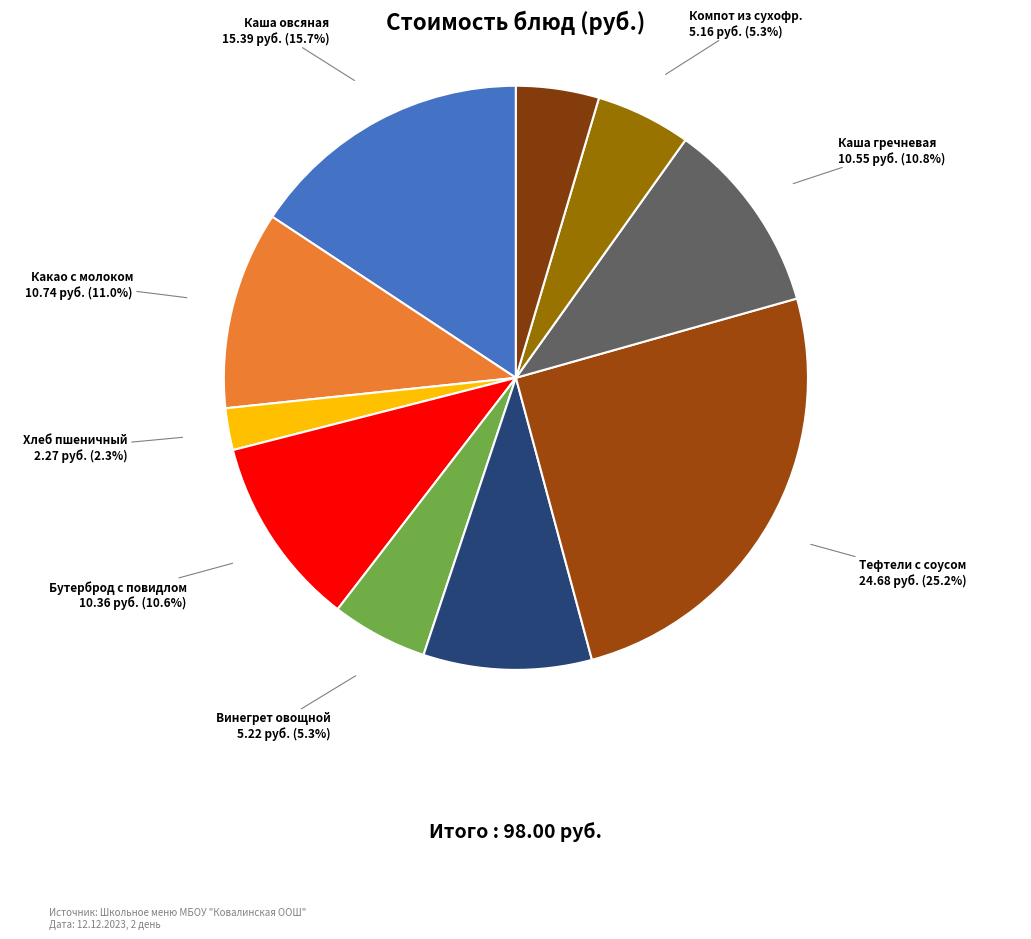

What portion of the pie excludes Винегрет овощной?

94.7%